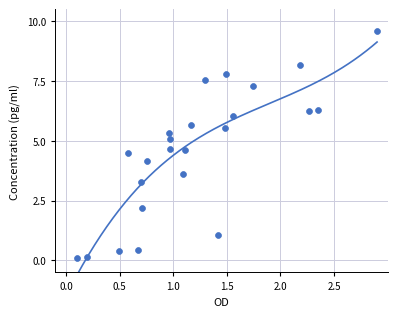

What Y value in the scatter plot is closest to 4?

4.2